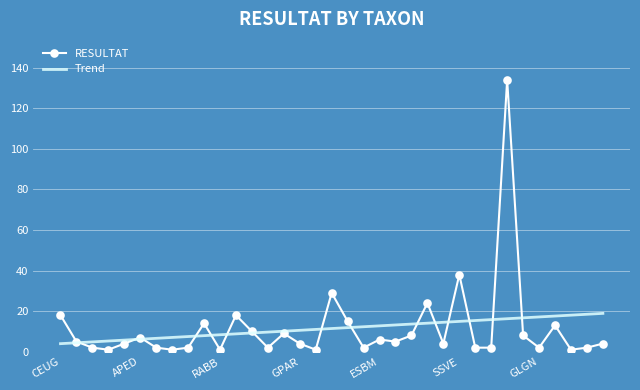

Where is the data nearest to the value 67?

SSVE